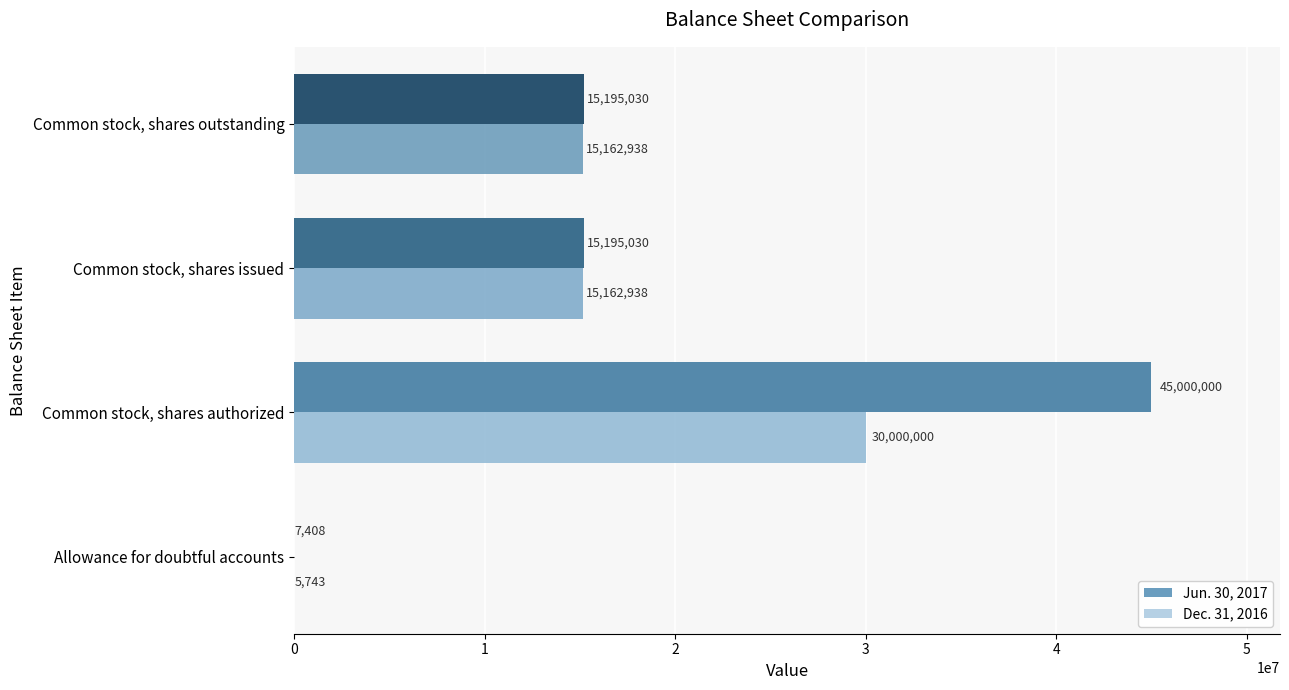

Count the number of categories in the chart.

4